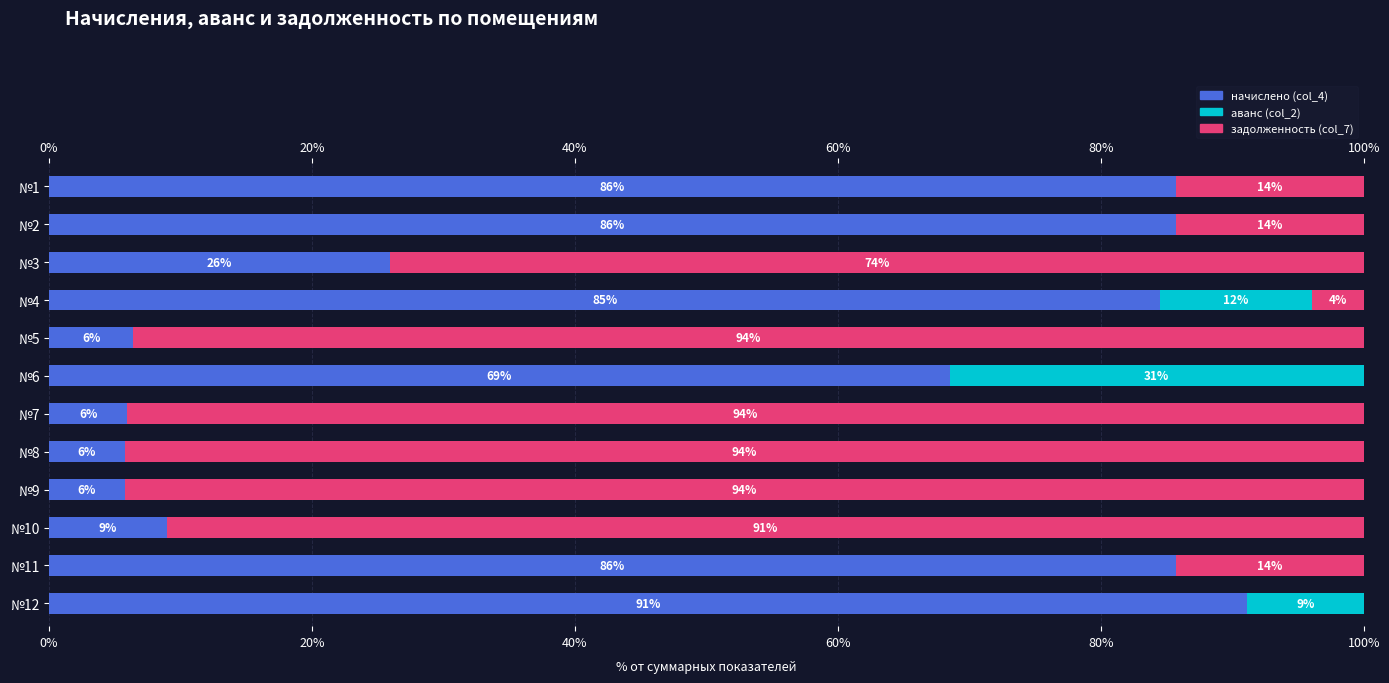

Which series changed the most between №1 and №2?

начислено (col_4)